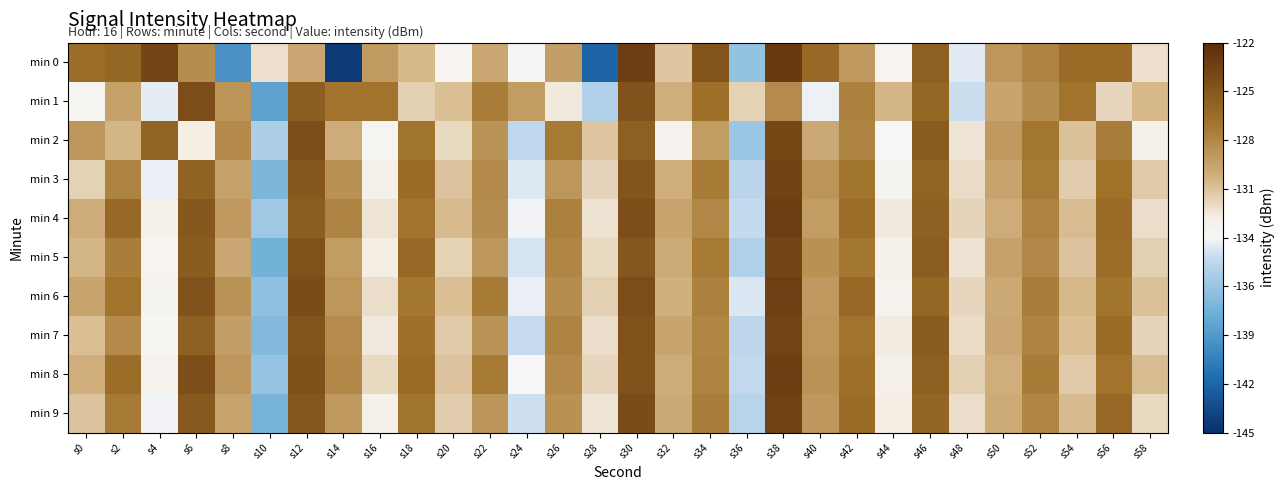

Which label corresponds to the smallest value in the chart?

s14